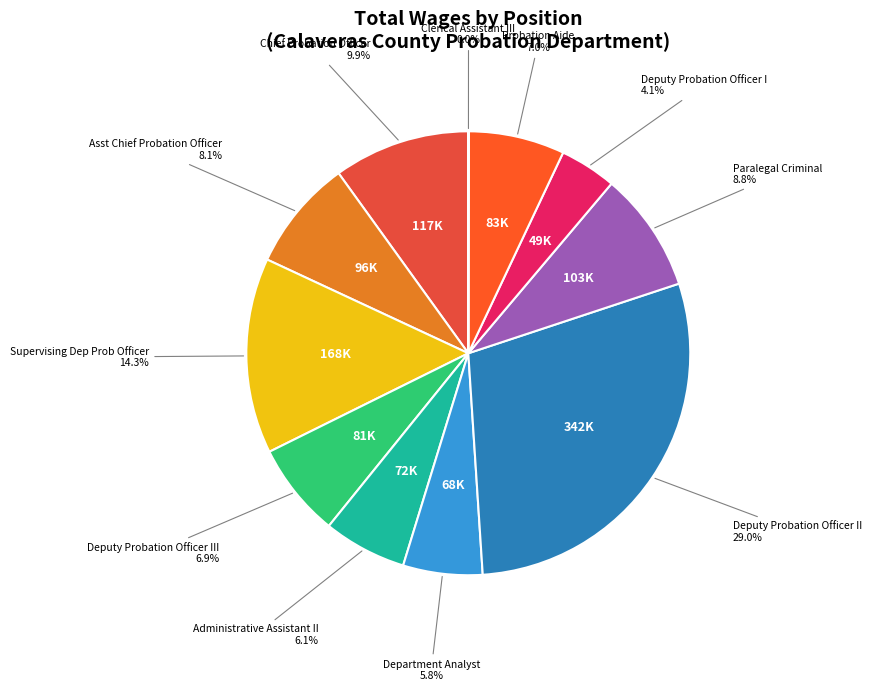

How many slices are in this pie chart?

11